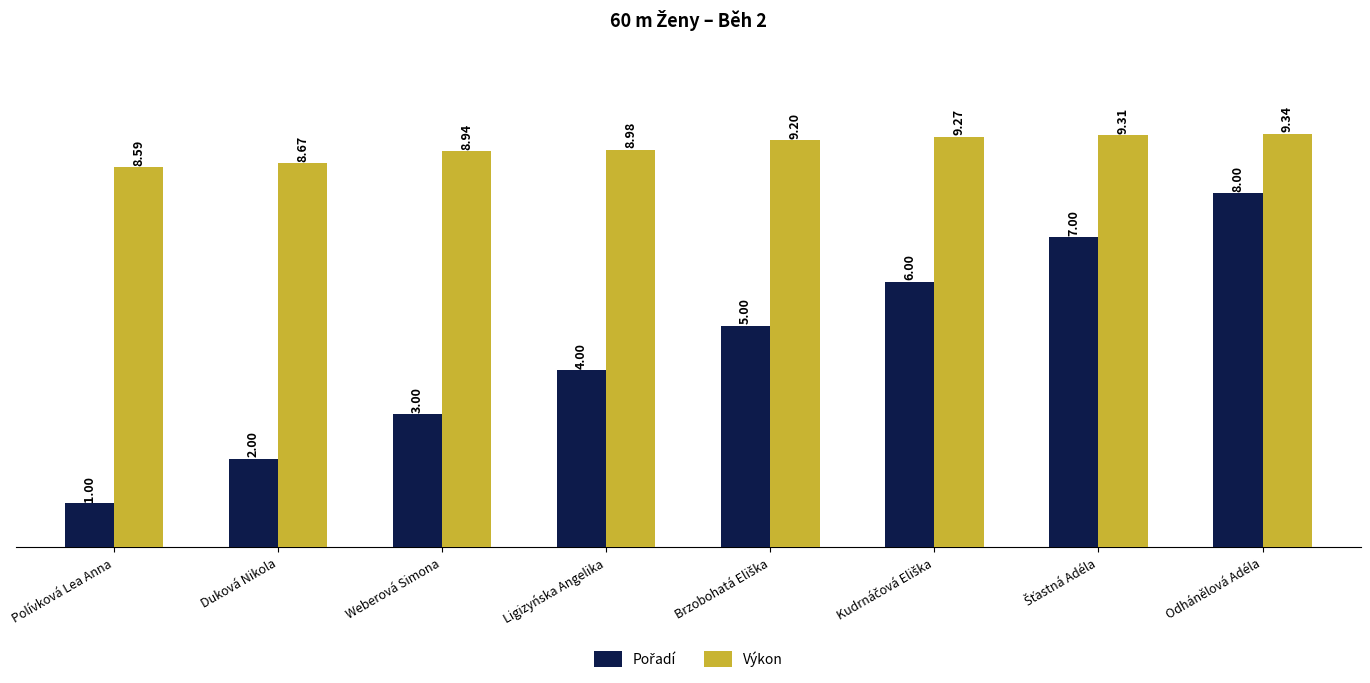

The value of Výkon at Ligizyńska Angelika is 9.0. True or false?

True